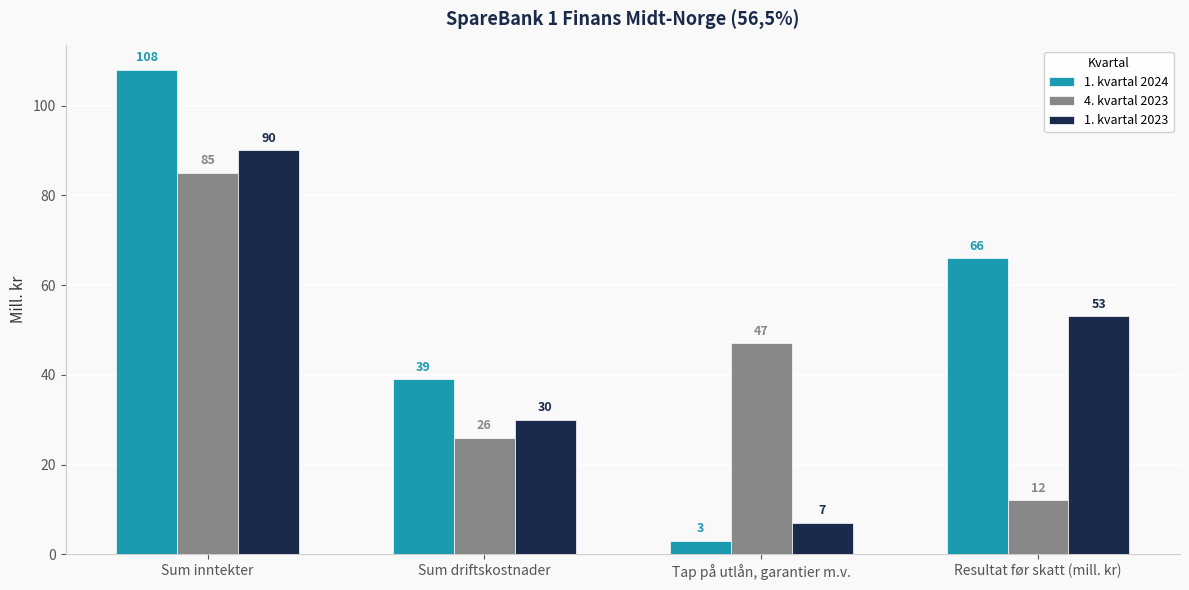

Which label corresponds to the largest value in the chart?

Sum inntekter